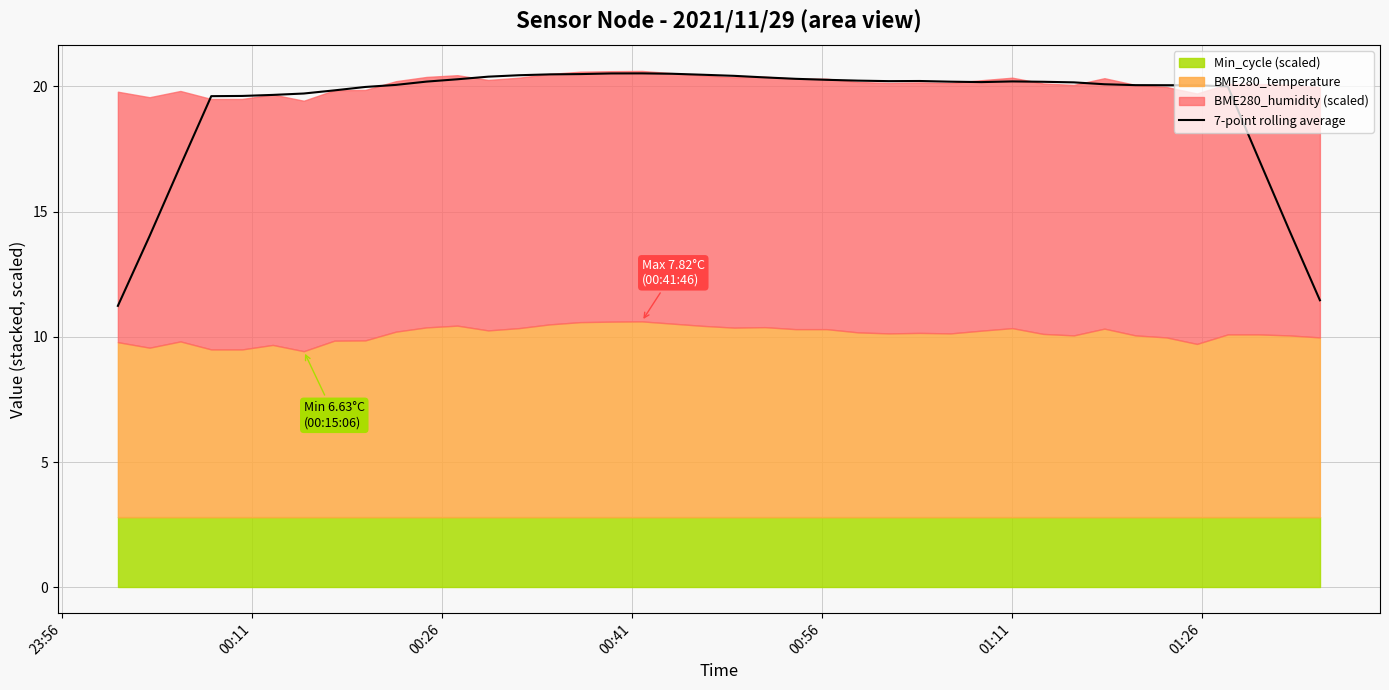

What is the highest value of the 7-point rolling average series?

20.5